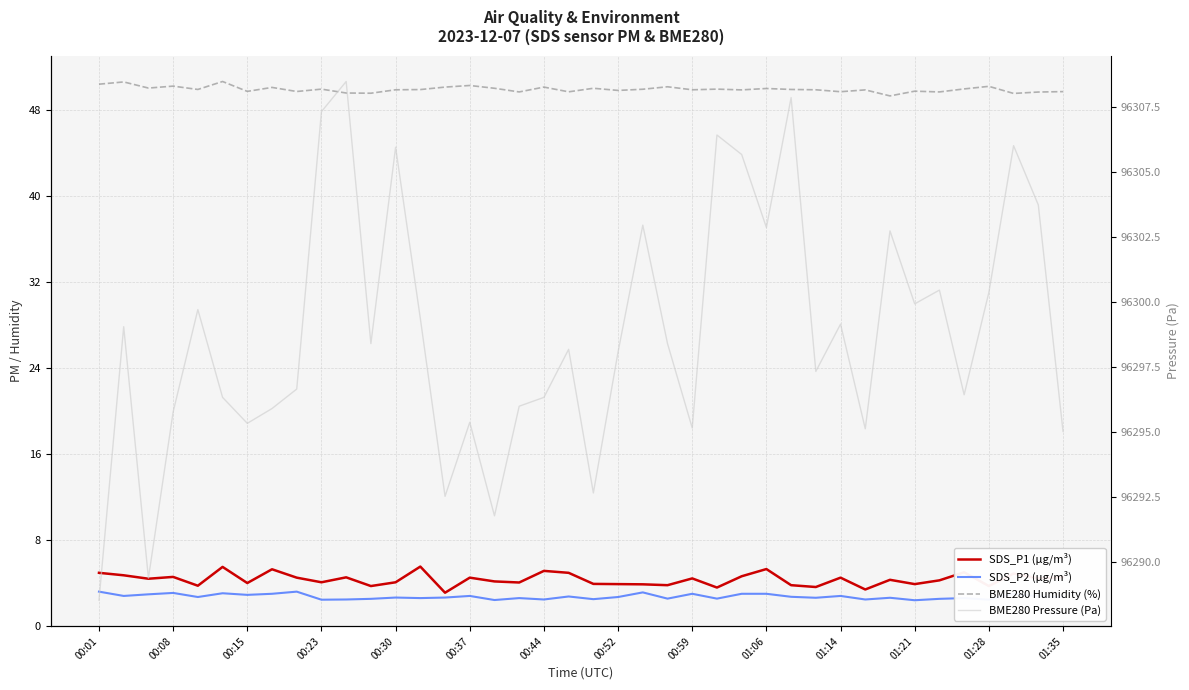

What is the difference between the maximum and second lowest values in the SDS_P2 (µg/m³) series?

0.8